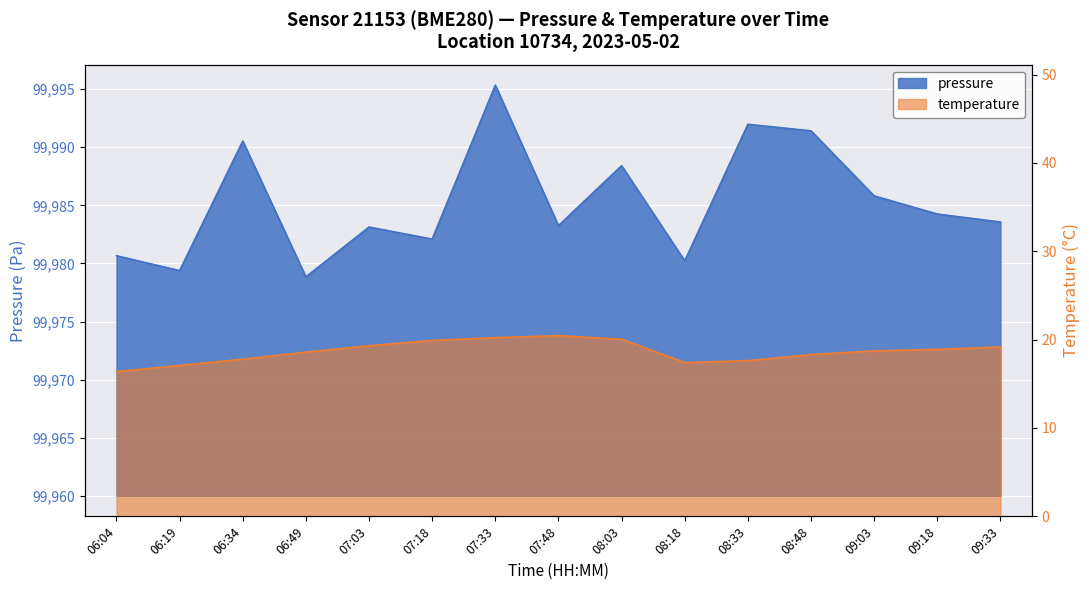

List the labels in order of pressure value, smallest first.

06:49, 06:19, 08:18, 06:04, 07:18, 07:03, 07:48, 09:33, 09:18, 09:03, 08:03, 06:34, 08:48, 08:33, 07:33